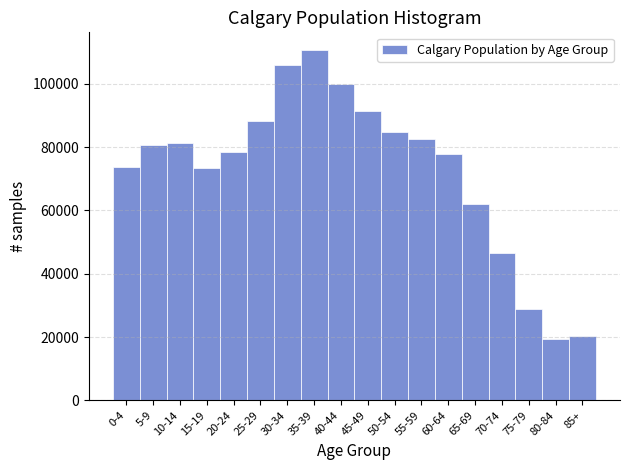

What is the label of the 17th bar from the left?

80-84